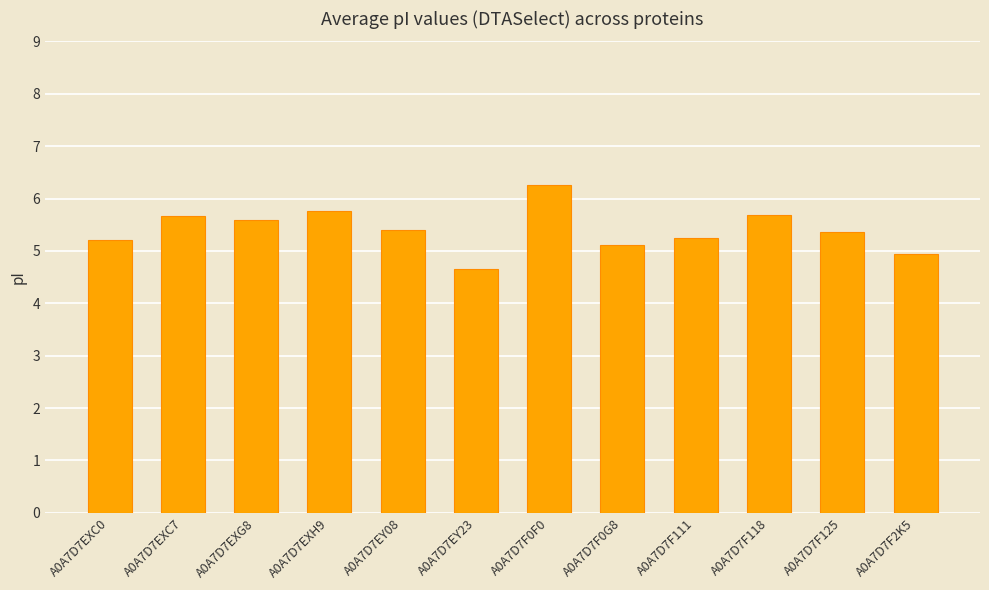

What is the average value?

5.4